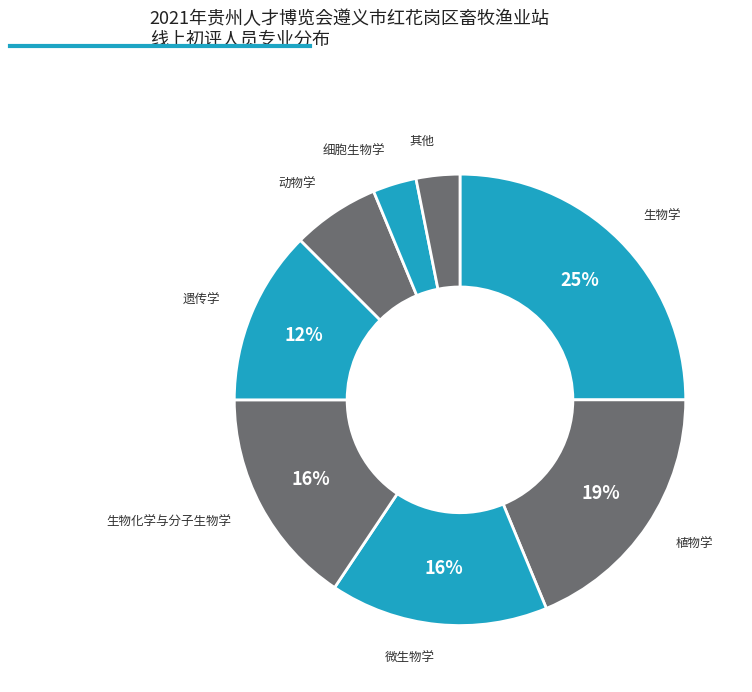

Is there a majority slice in this chart?

No